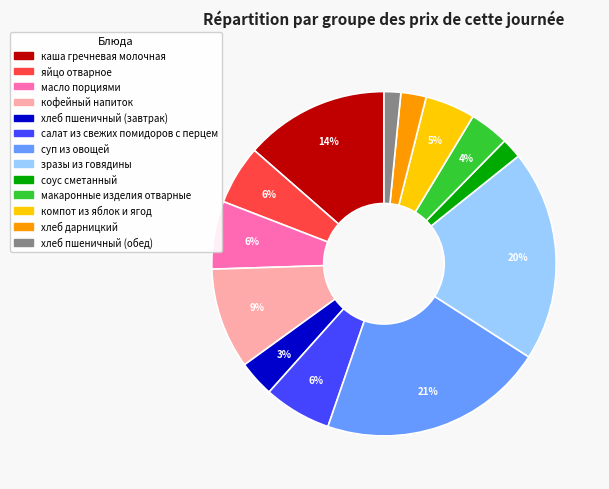

What is the ratio of the value at яйцо отварное to the value at компот из яблок и ягод?

1.2